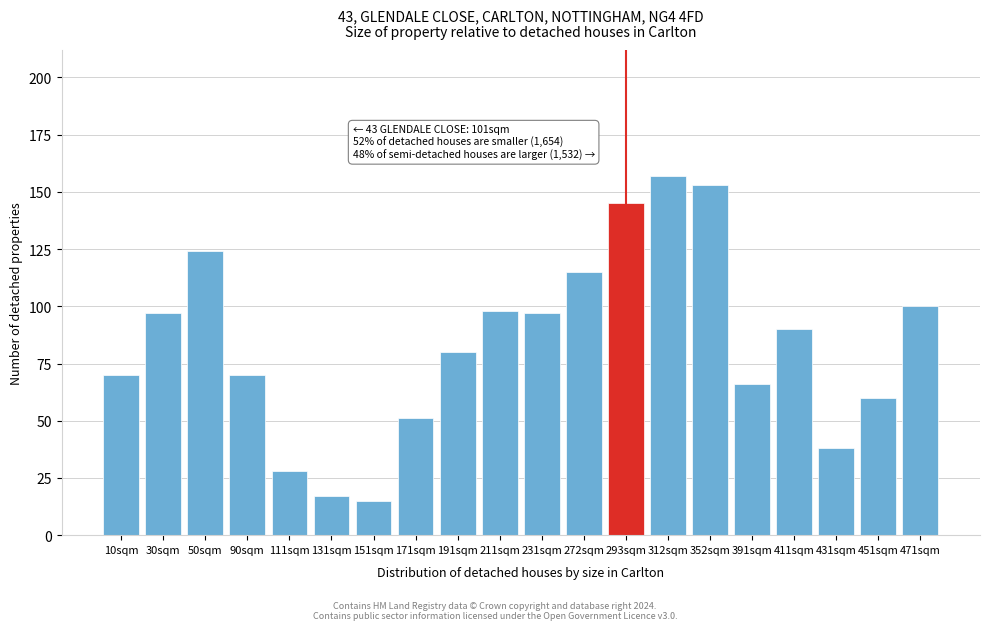

Reading left to right, transcribe all the data shown in this chart.

10sqm=70	30sqm=97	50sqm=124	90sqm=70	111sqm=28	131sqm=17	151sqm=15	171sqm=51	191sqm=80	211sqm=98	231sqm=97	272sqm=115	293sqm=145	312sqm=157	352sqm=153	391sqm=66	411sqm=90	431sqm=38	451sqm=60	471sqm=100